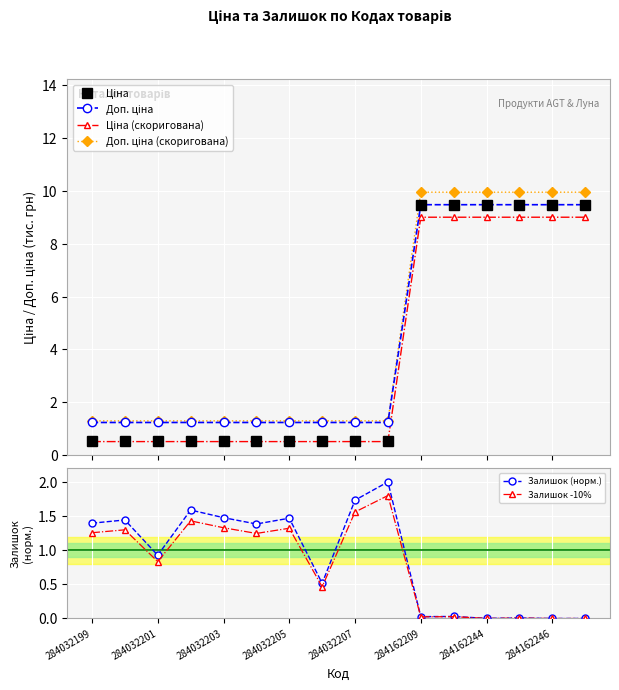

At which label does Залишок -10% first exceed 1?

284032199